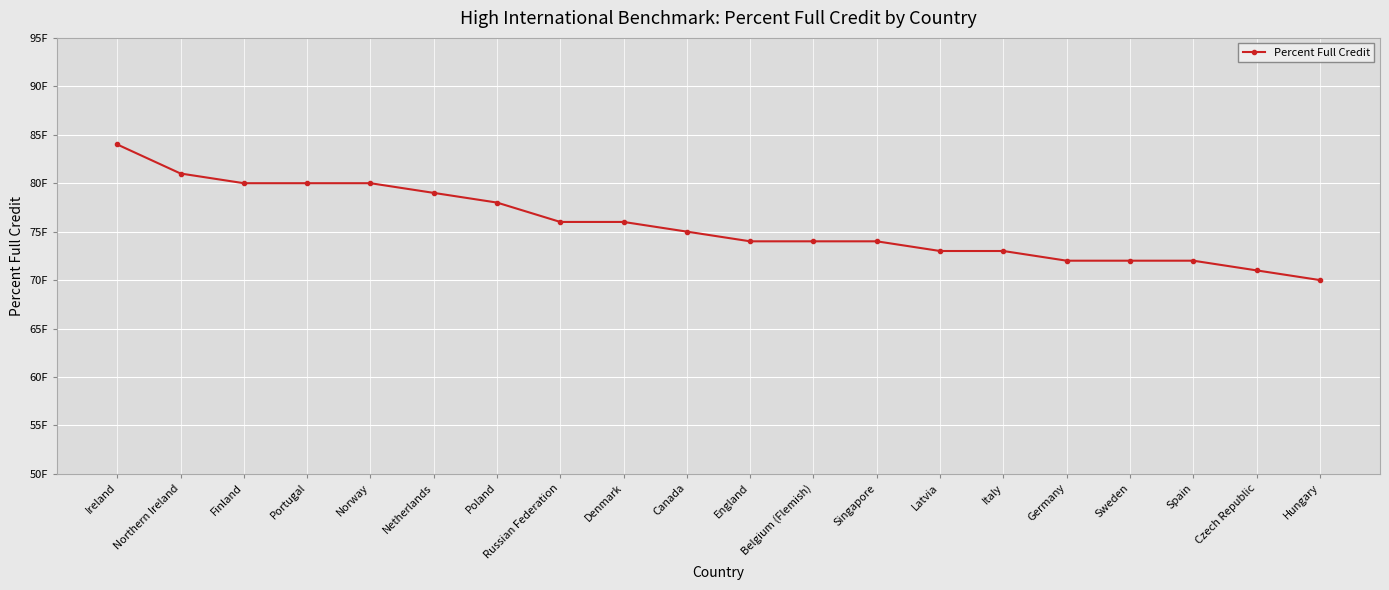

Does the chart have visible grid lines?

Yes